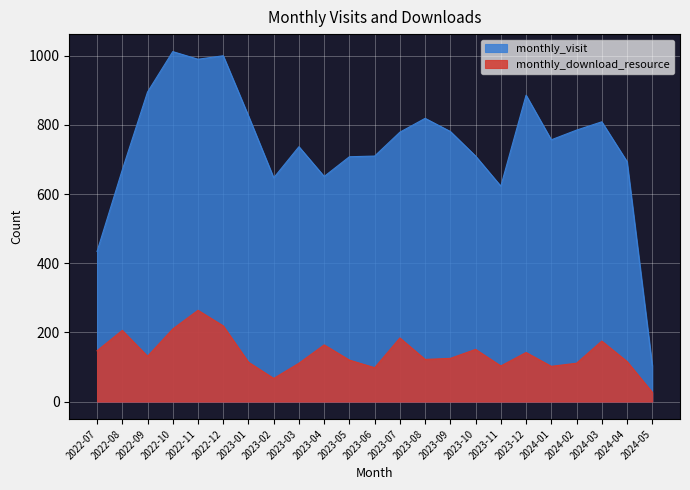

Which series has the largest total across all categories?

monthly_visit